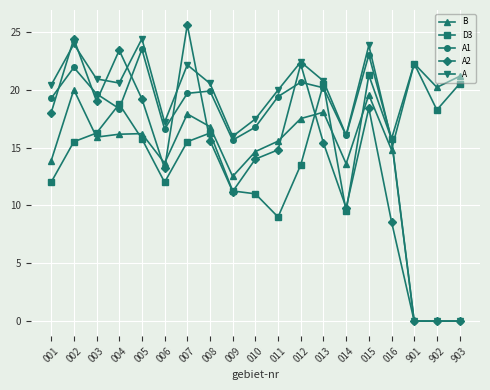

How many lines are shown in the chart?

5